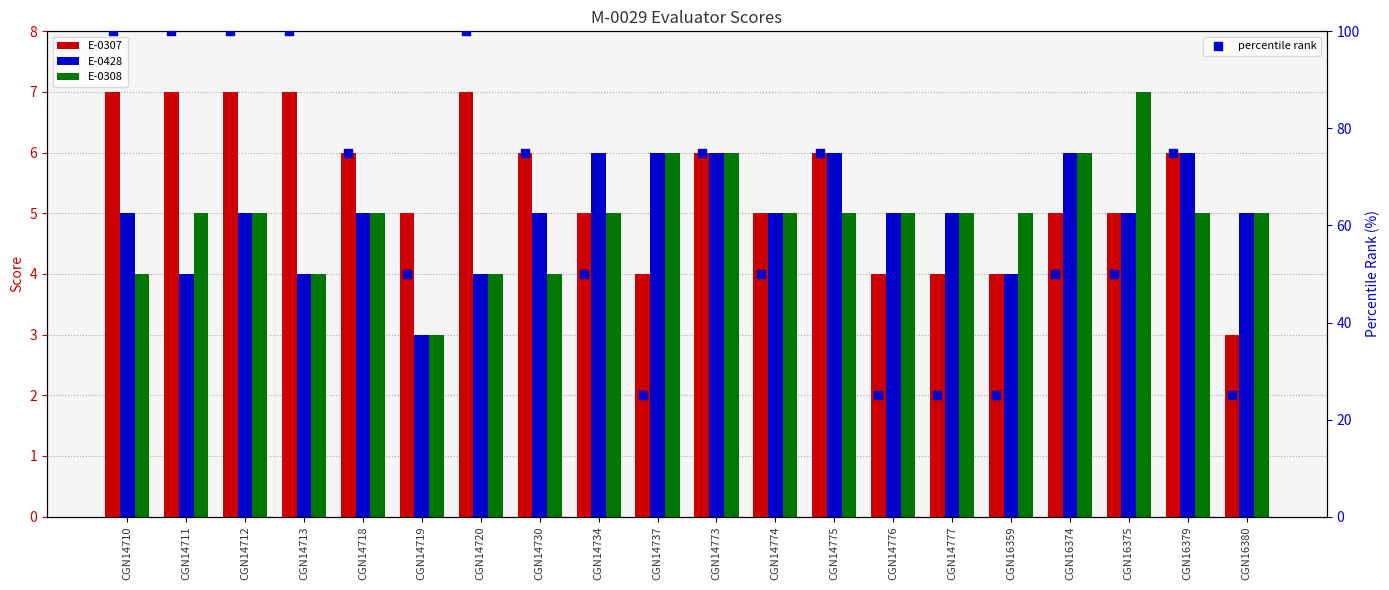

What are all the series names shown in the legend?

E-0307, E-0428, E-0308, percentile rank